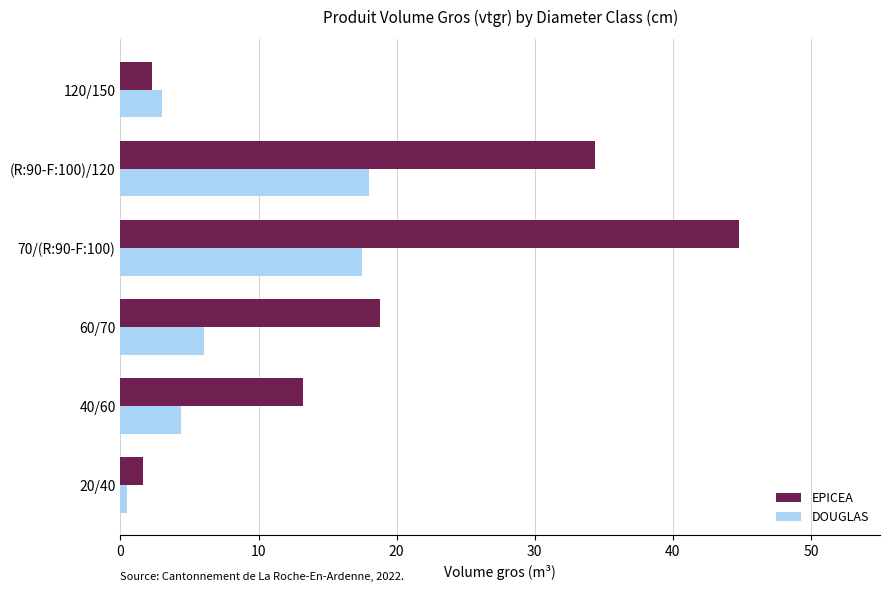

What is the spread (max minus min) of values at 70/(R:90-F:100)?

27.3